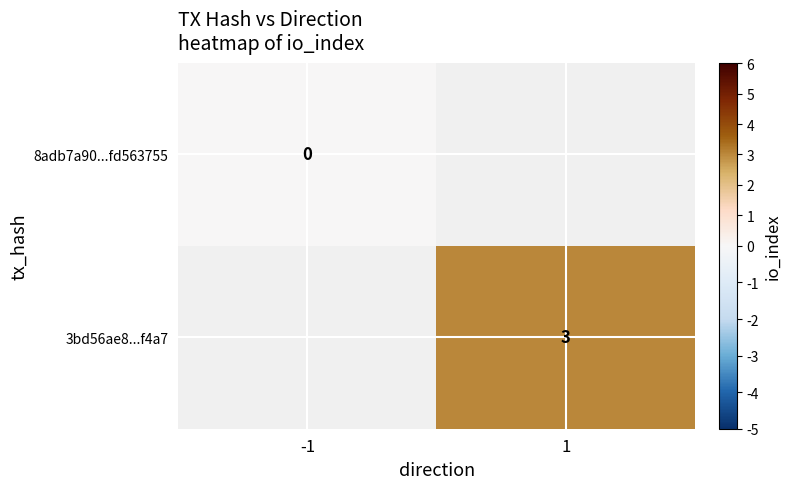

How many series are shown in this chart?

2